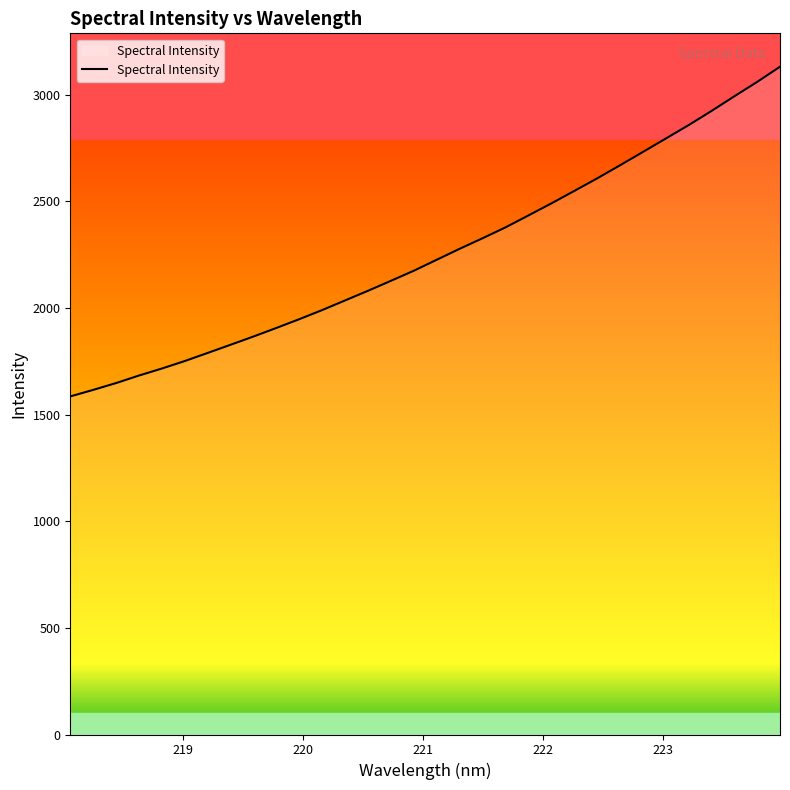

What is the greatest value displayed?

3131.3